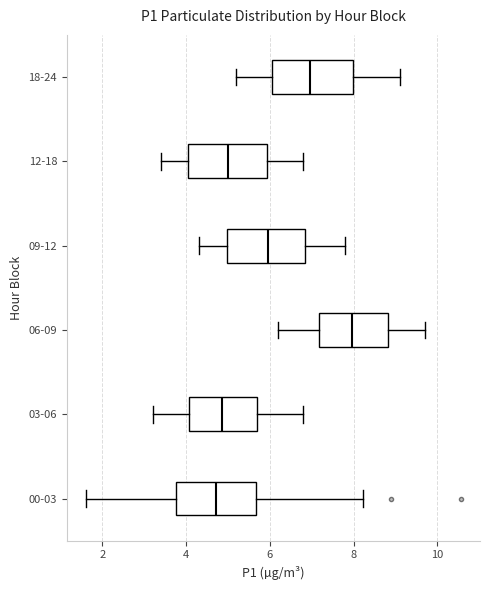

Where does the left whisker of the box for 00-03 end on the x-axis? The values are not printed on the chart, so give them approximately, as read against the axis.

1.6